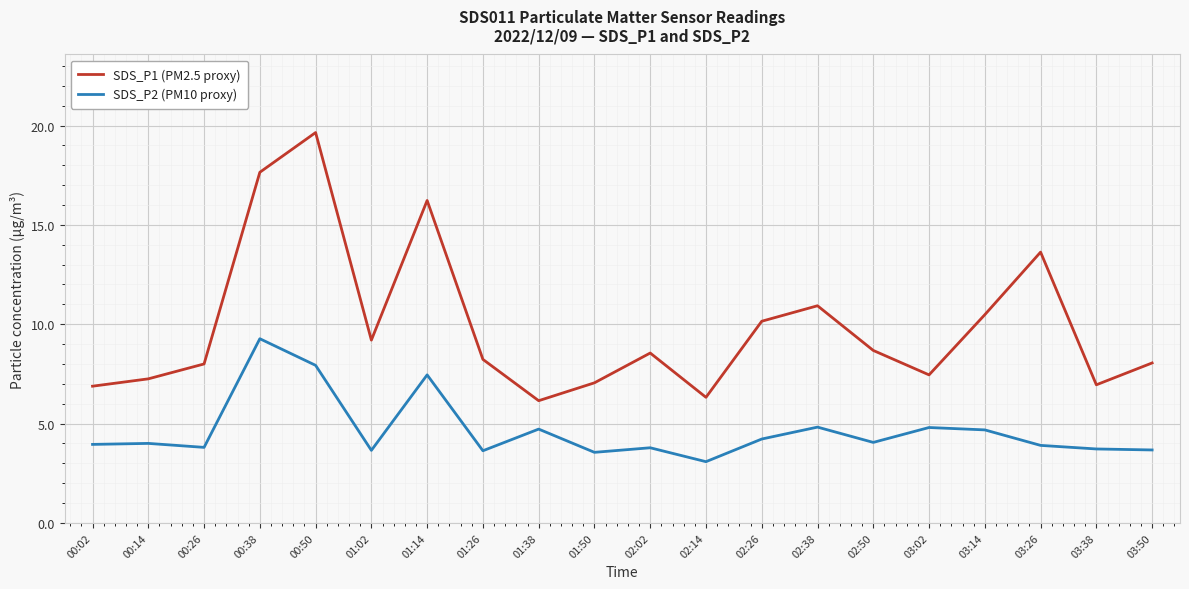

In SDS_P1 (PM2.5 proxy), how many points are higher than both neighbors (excluding endpoints)?

5